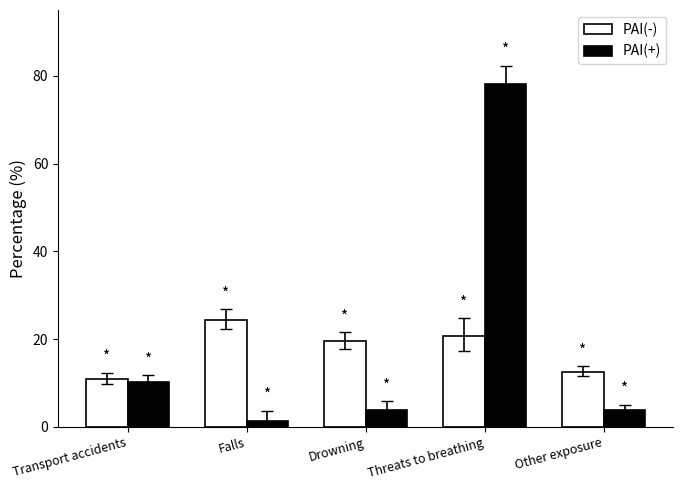

At which category is the sum across all series the highest?

Threats to breathing